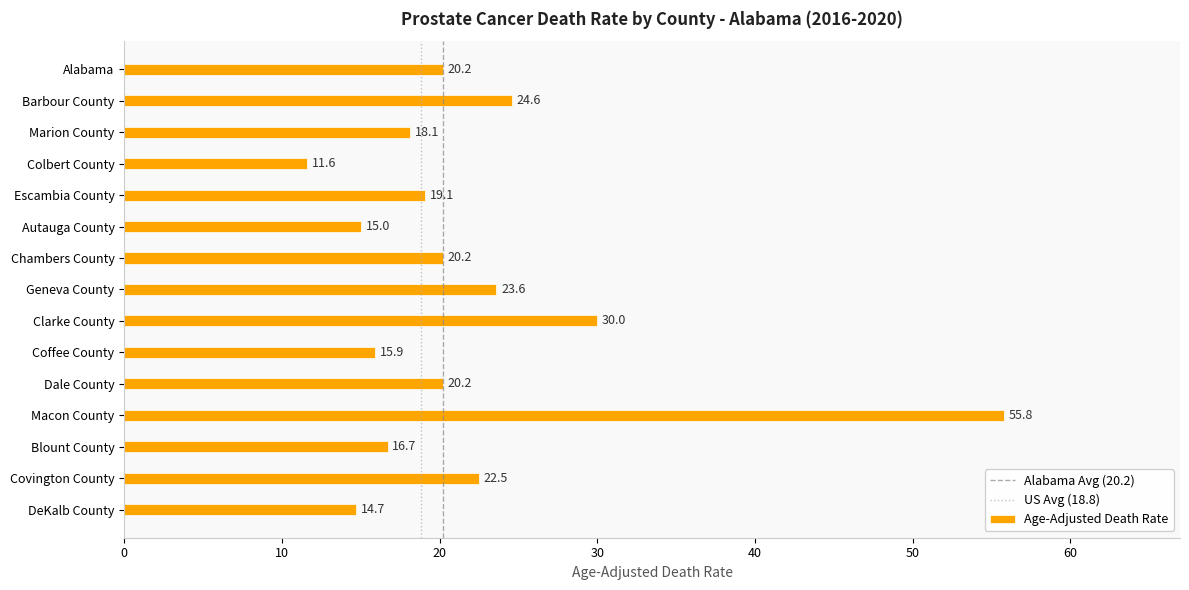

Reading top to bottom, what are all the values shown in this chart?

20.2	24.6	18.1	11.6	19.1	15.0	20.2	23.6	30.0	15.9	20.2	55.8	16.7	22.5	14.7